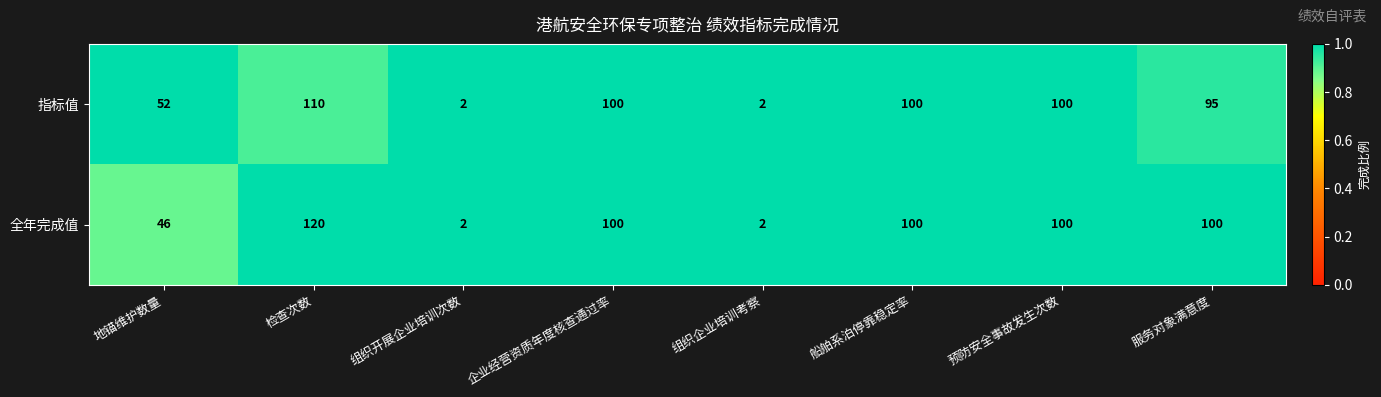

At which label is 指标值 closest to 56?

地锚维护数量